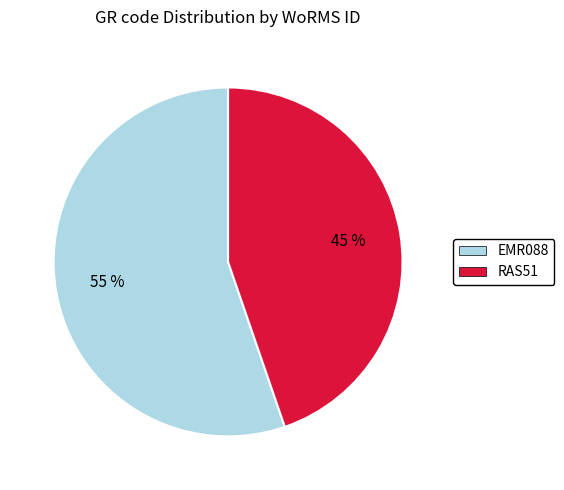

Which has a higher value, EMR088 or RAS51?

EMR088